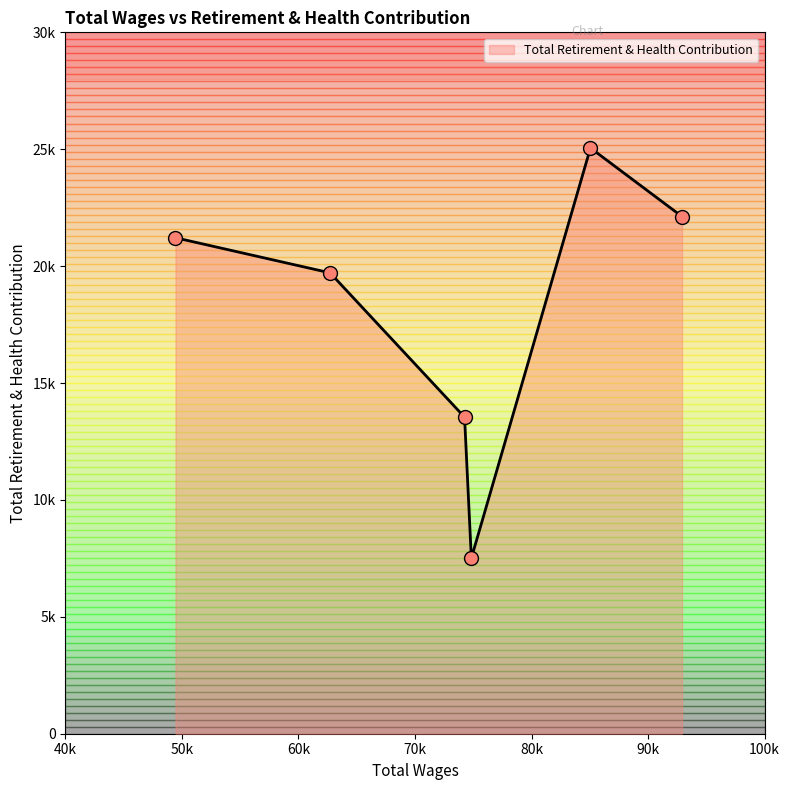

What is the ratio of the value at 92917.0 to the value at 49447.0?

1.0